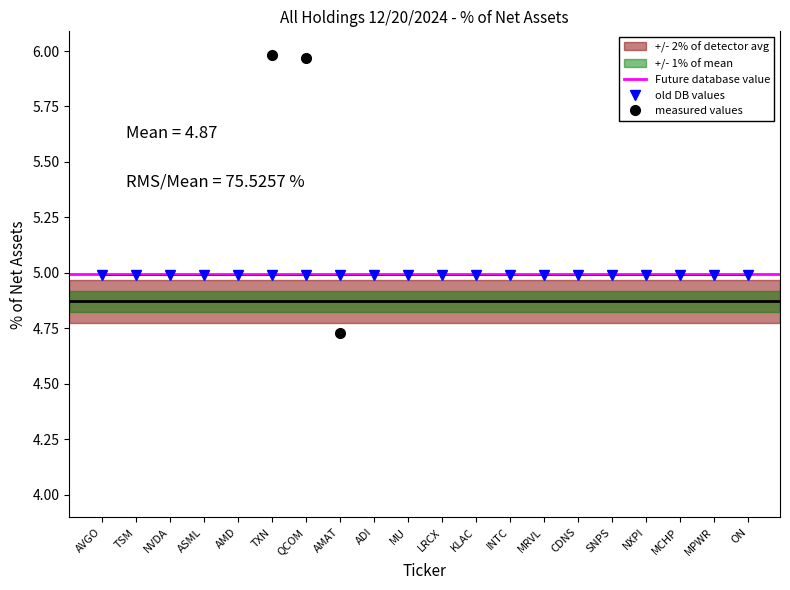

Reading right to left, transcribe all the data shown in this chart.

ON=0.8	MPWR=0.9	MCHP=1.0	NXPI=1.6	SNPS=2.7	CDNS=2.8	MRVL=2.9	INTC=3.0	KLAC=3.0	LRCX=3.3	MU=3.3	ADI=3.5	AMAT=4.7	QCOM=6.0	TXN=6.0	AMD=6.8	ASML=8.7	NVDA=11.4	TSM=11.4	AVGO=13.8